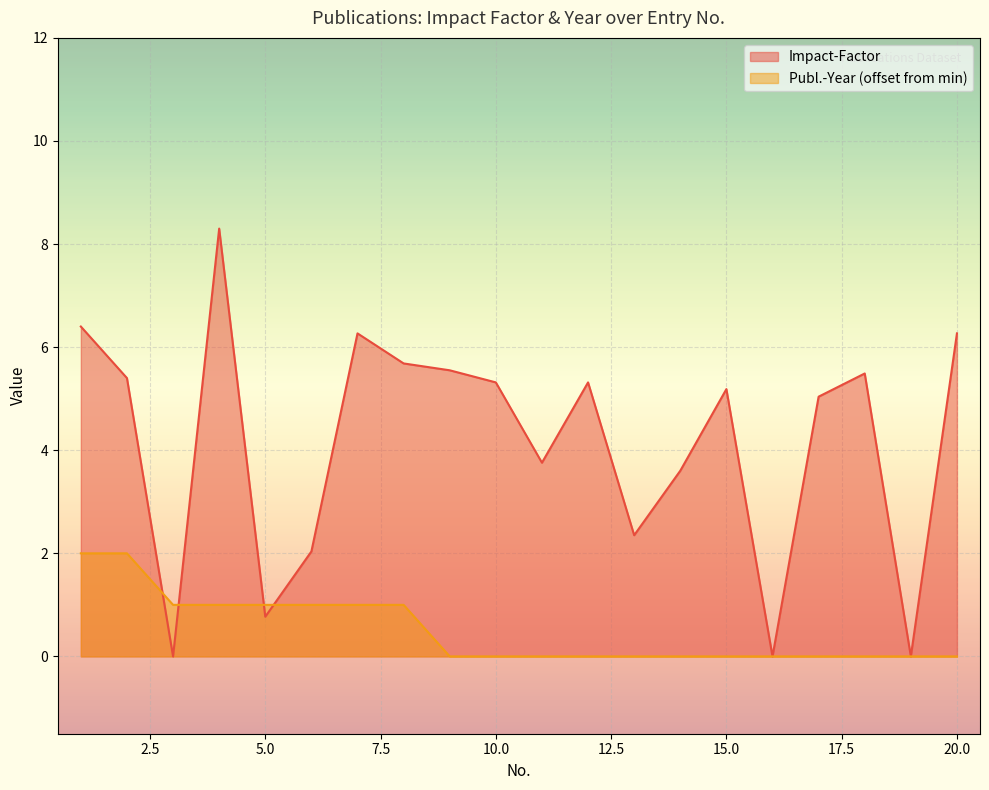

At how many categories does at least one series exceed 3?

14